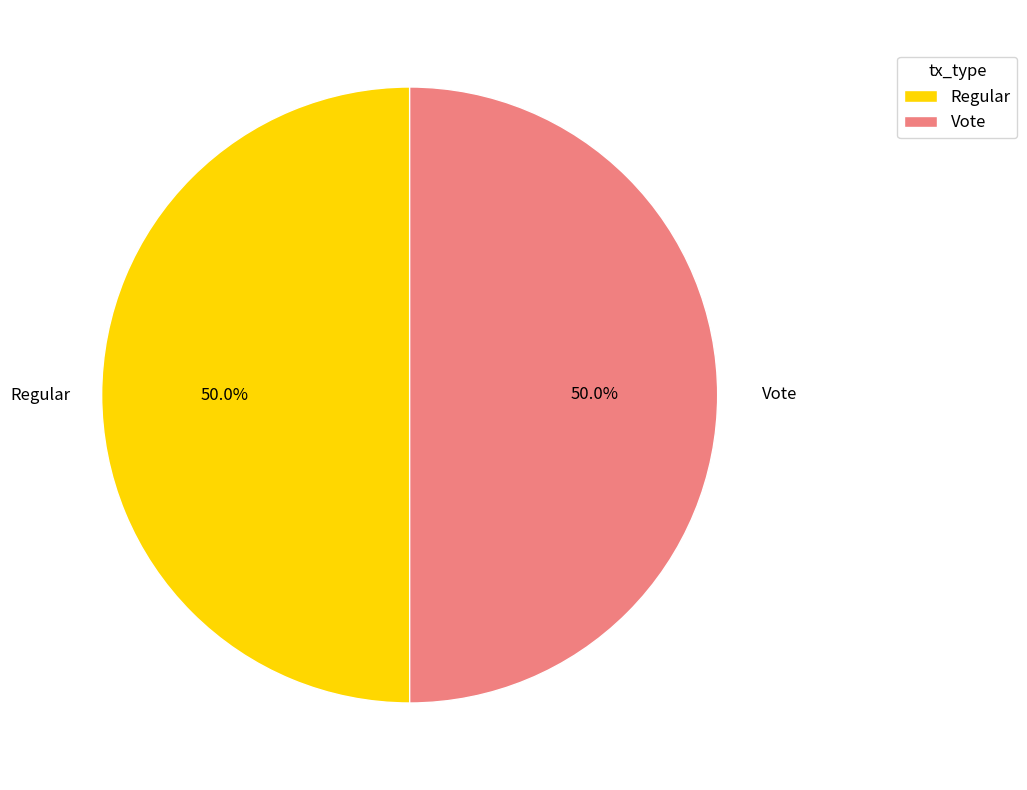

Approximately how many times larger is the value at Regular compared to Vote?

1.0